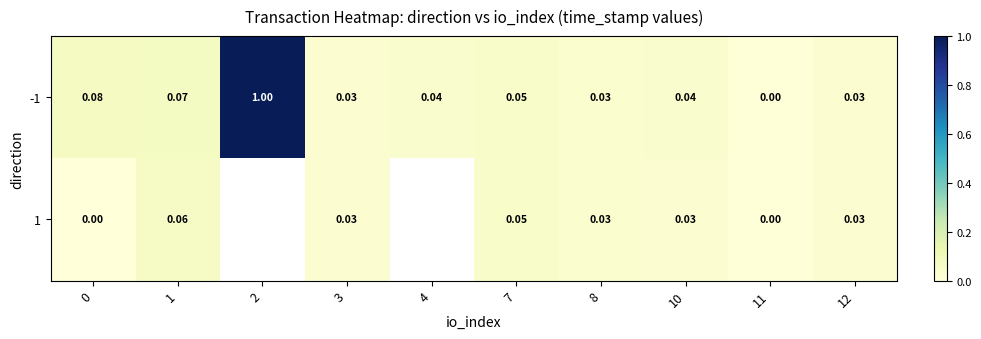

Is the value of 1 at 7 greater than the value of -1 at 10?

Yes